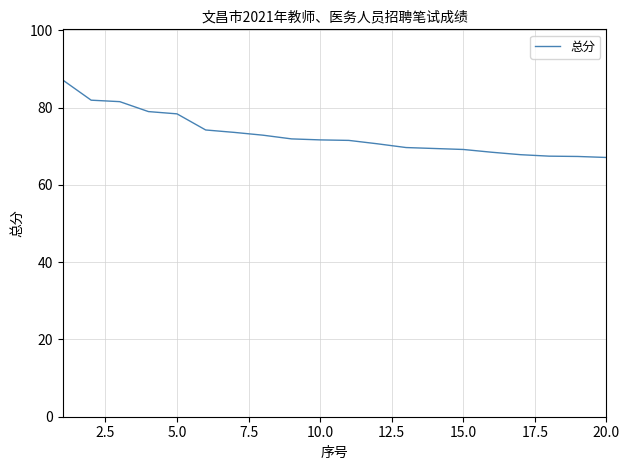

Is this an area chart (filled region under the line)?

No